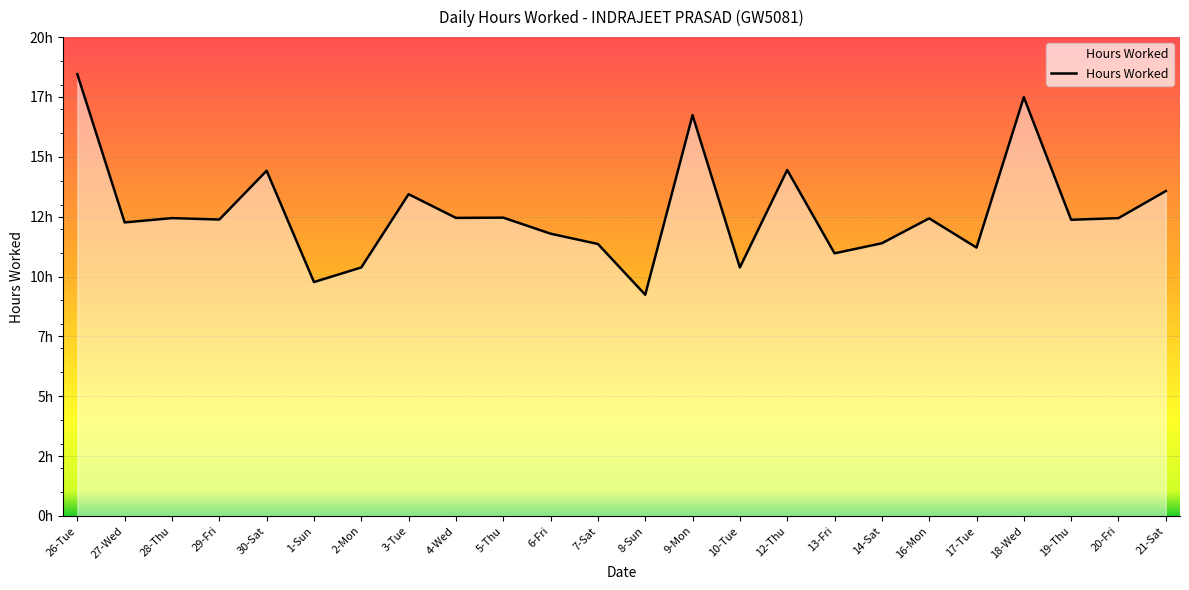

What is the label of the 15th point from the left?

10-Tue